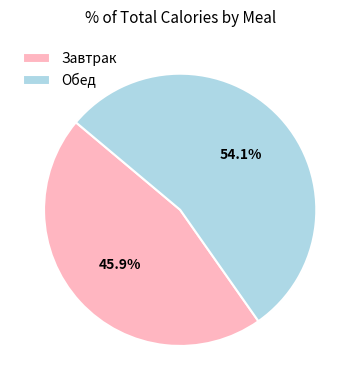

Which category accounts for the majority?

Обед